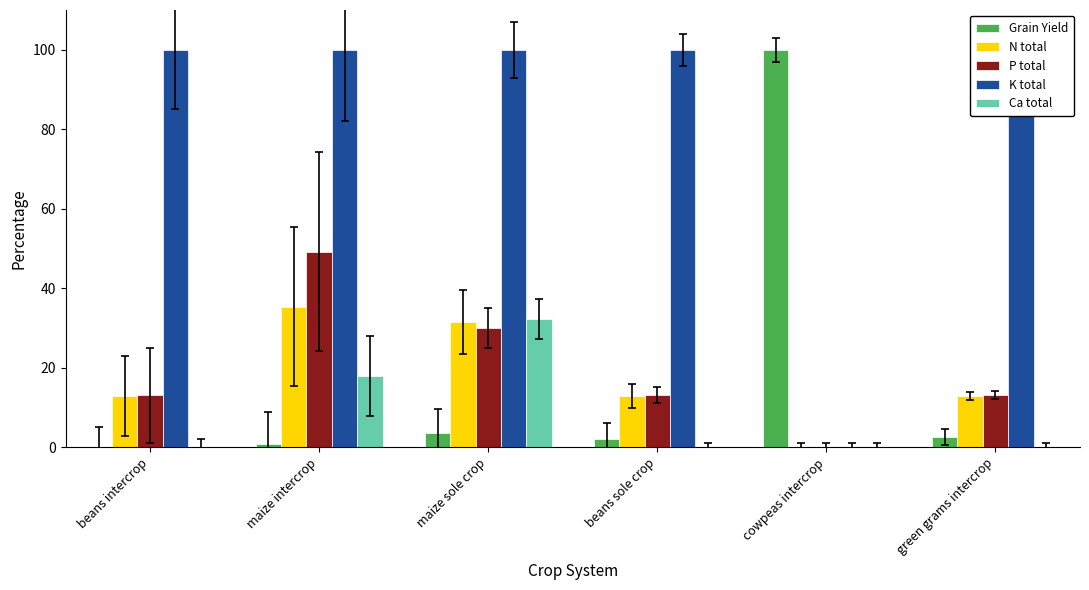

True or false: P total has a value of 41.5 at maize sole crop.

False